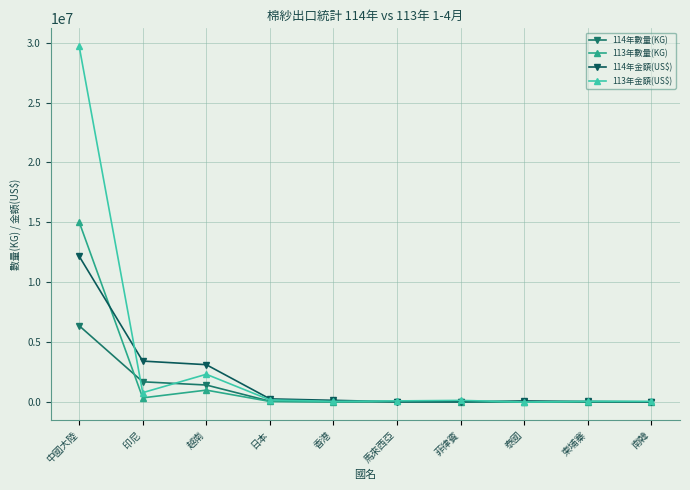

What is the label of the 9th point from the left?

柬埔寨